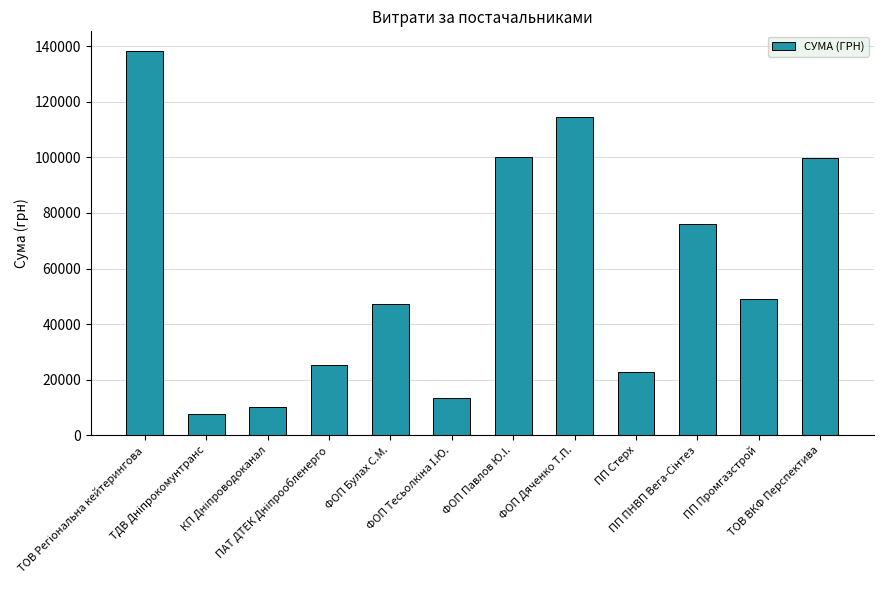

What is the minimum value shown in the chart?

7809.0